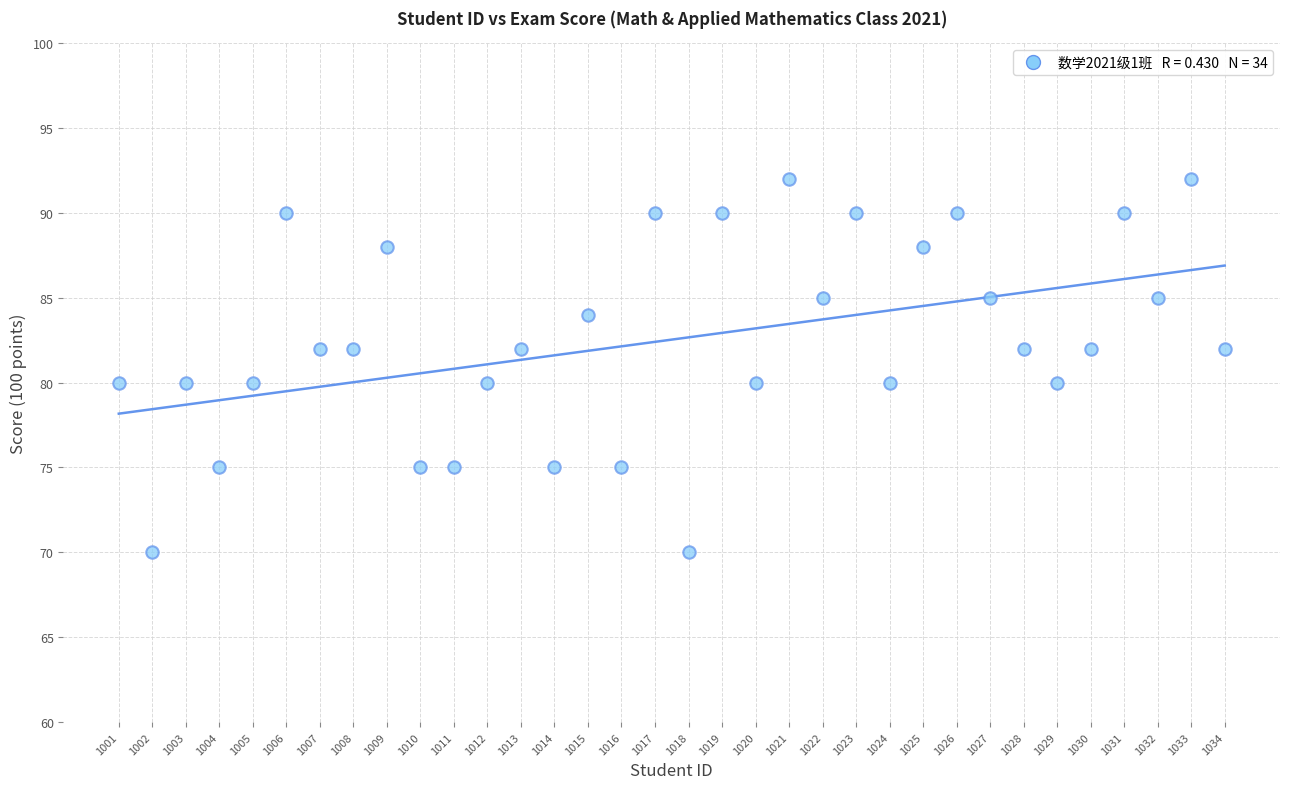

What is the range of Y values (max minus min)?

22